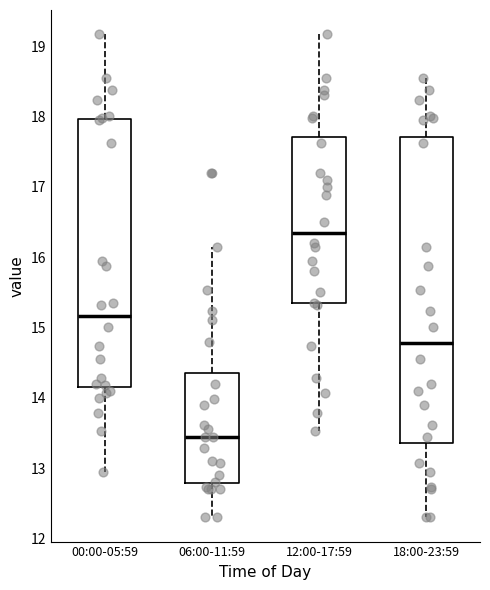

Comparing the boxes themselves (not the whiskers), which one is the tallest?

18:00-23:59